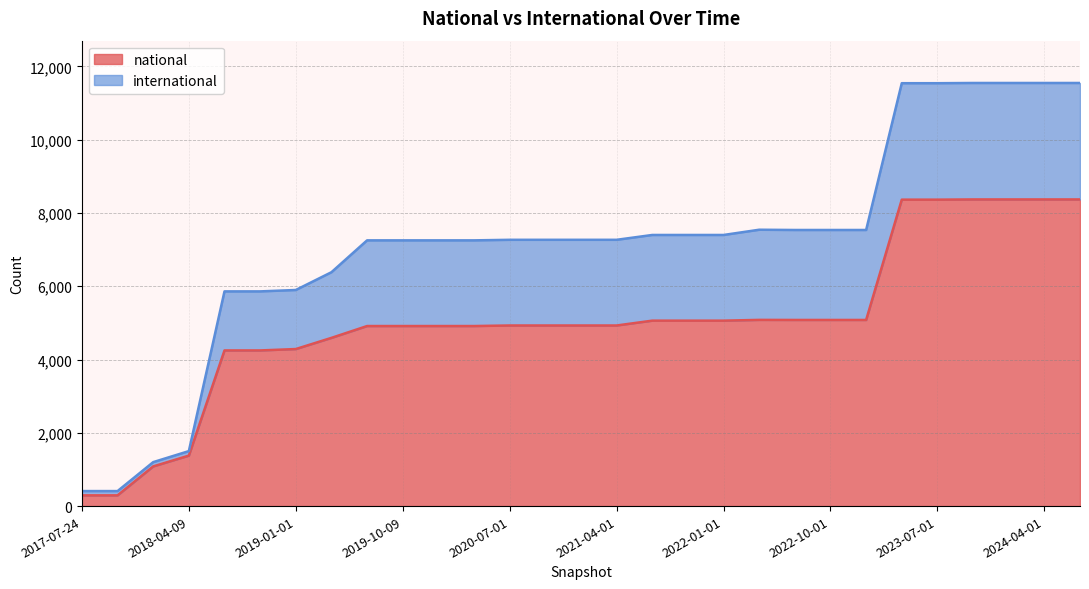

What is the difference between the maximum and minimum values?

8078